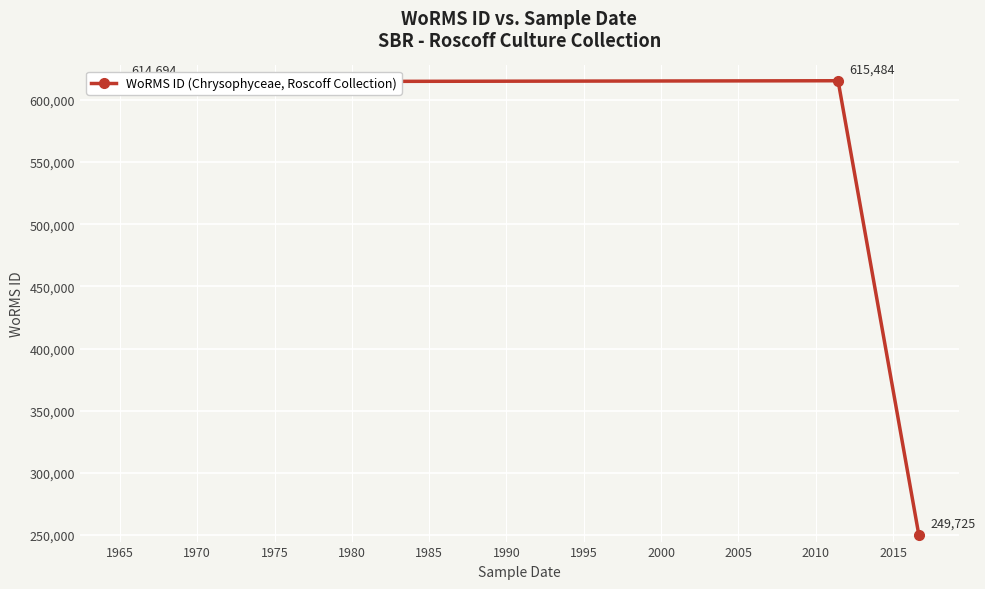

What is the value of the 2nd point from the left?

615484